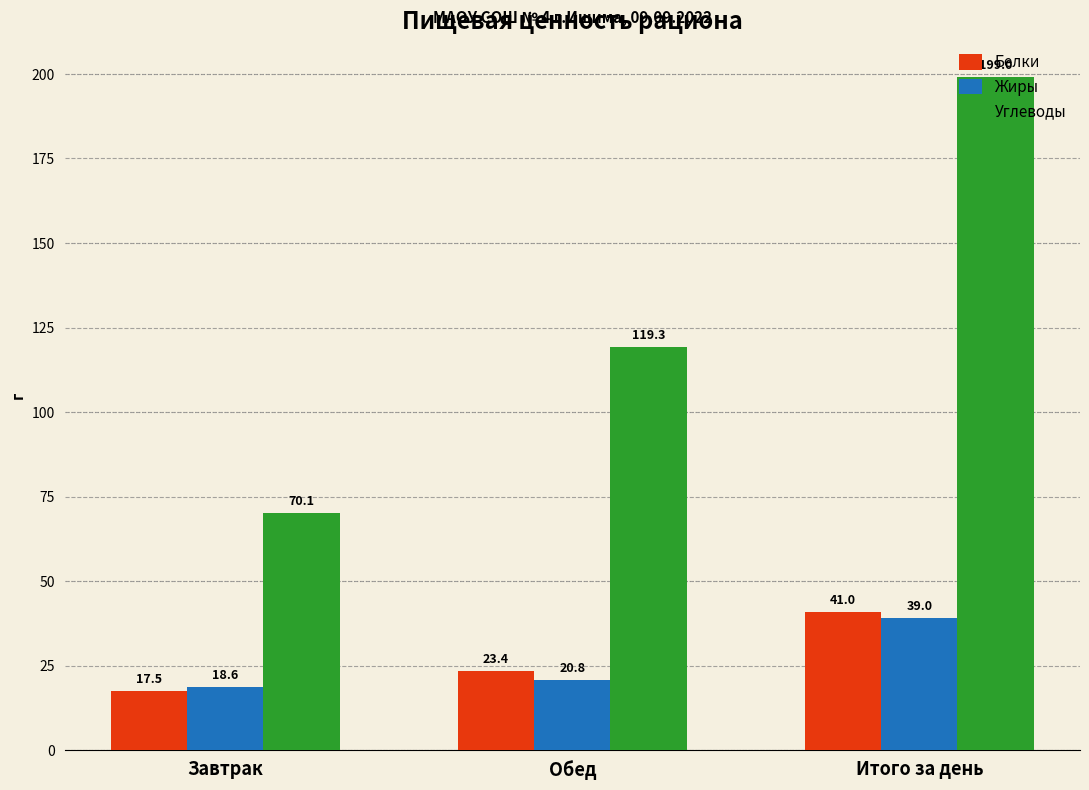

How many groups of bars are there?

3